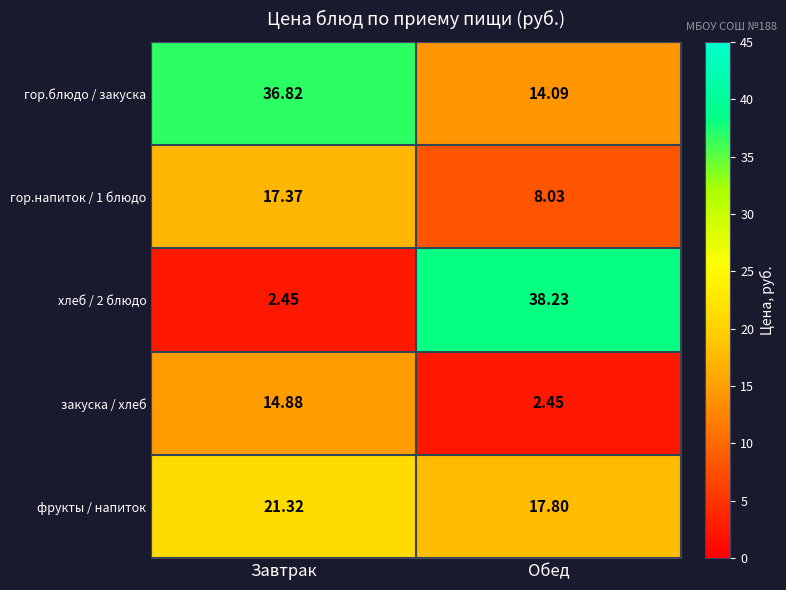

At which category is the sum across all series the highest?

Завтрак